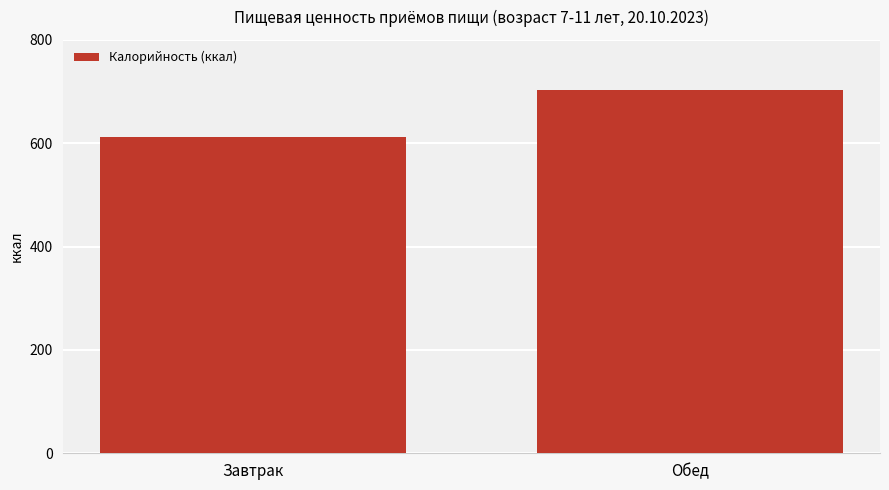

Approximately how many times larger is the value at Завтрак compared to Обед?

0.9